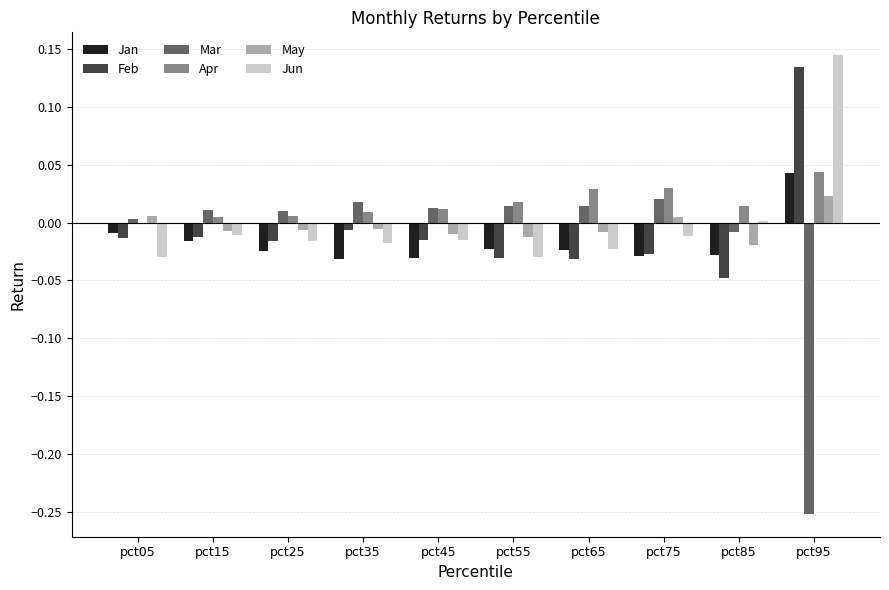

How many data points does each series have?

10